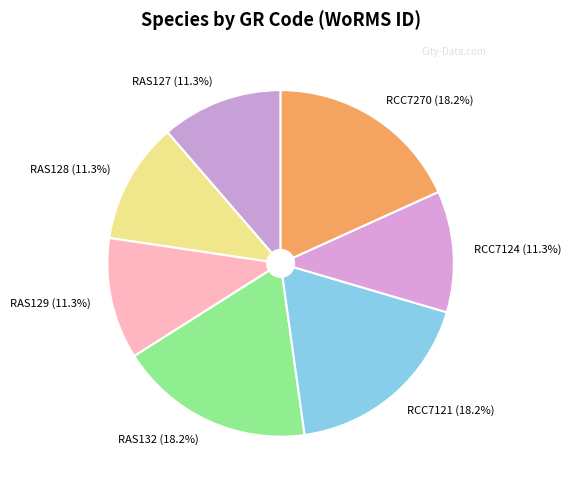

Does RAS127 account for over 50% of the chart?

No